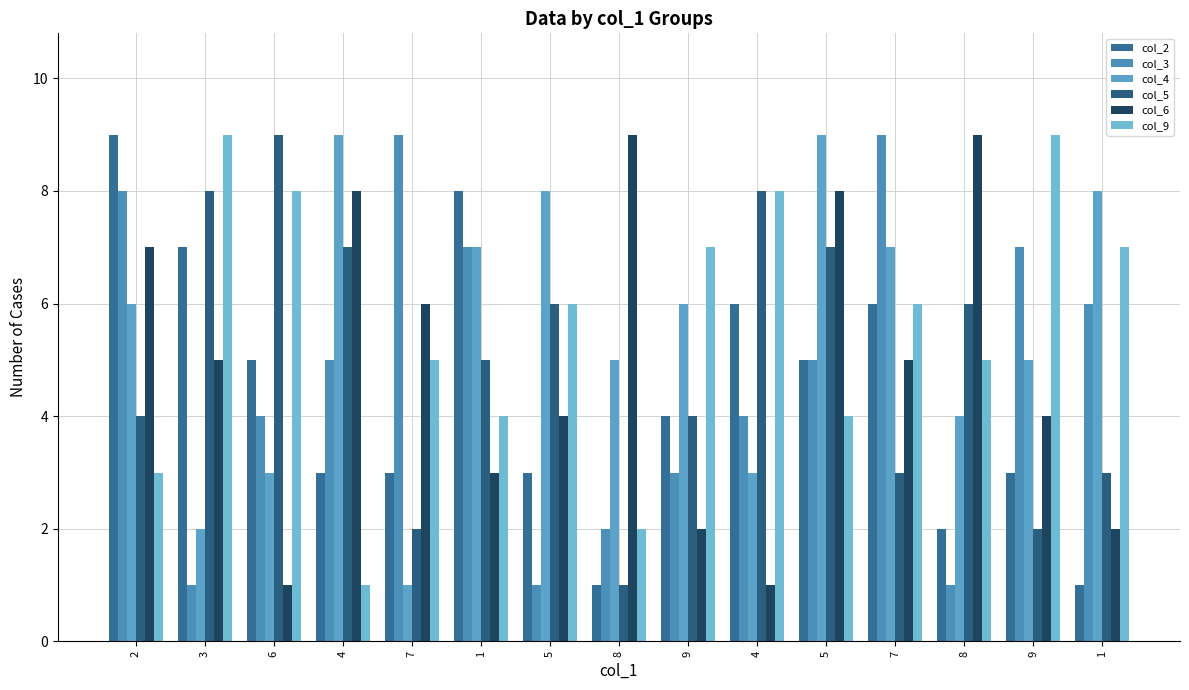

At which category does the chart reach its minimum across all series?

8